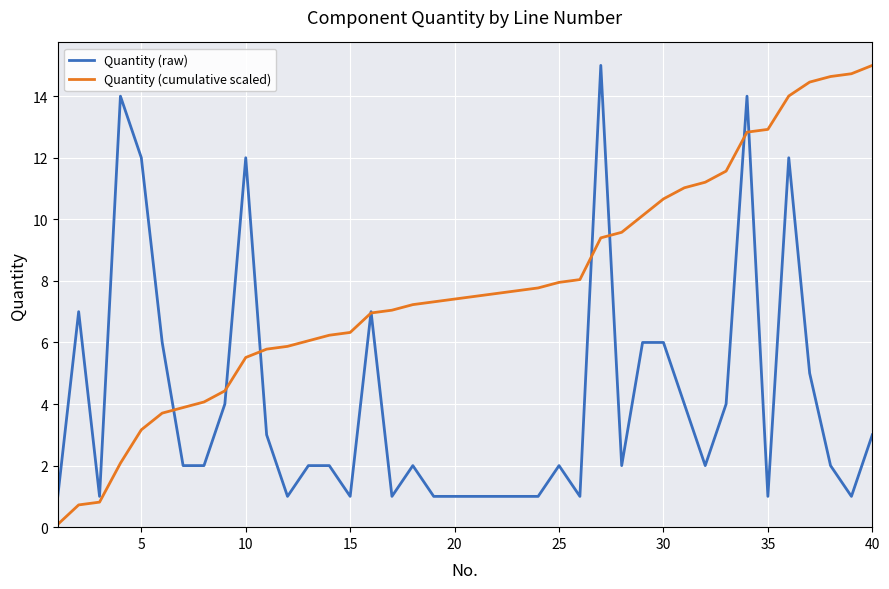

List the series in order of their overall mean, lowest first.

Quantity (raw), Quantity (cumulative scaled)